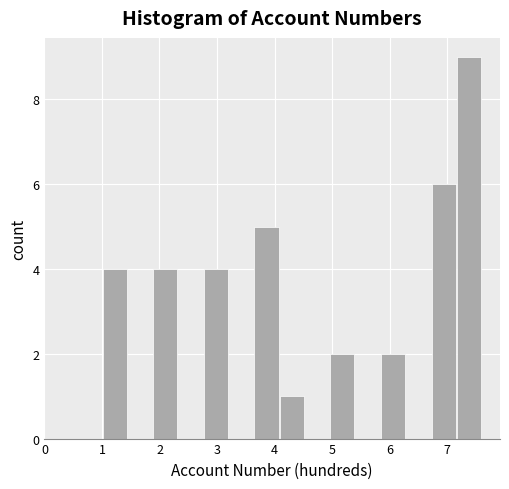

Reading left to right, transcribe this chart: for each bar, give the range it covers on the x-axis and its height. Neither the bar edges nor the heights are printed on the chart, so give them approximately, as read against the axes.

1.00 to 1.44: 4
1.44 to 1.88: 0
1.88 to 2.32: 4
2.32 to 2.76: 0
2.76 to 3.20: 4
3.20 to 3.64: 0
3.64 to 4.08: 5
4.08 to 4.52: 1
4.52 to 4.96: 0
4.96 to 5.40: 2
5.40 to 5.84: 0
5.84 to 6.28: 2
6.28 to 6.72: 0
6.72 to 7.16: 6
7.16 to 7.60: 9